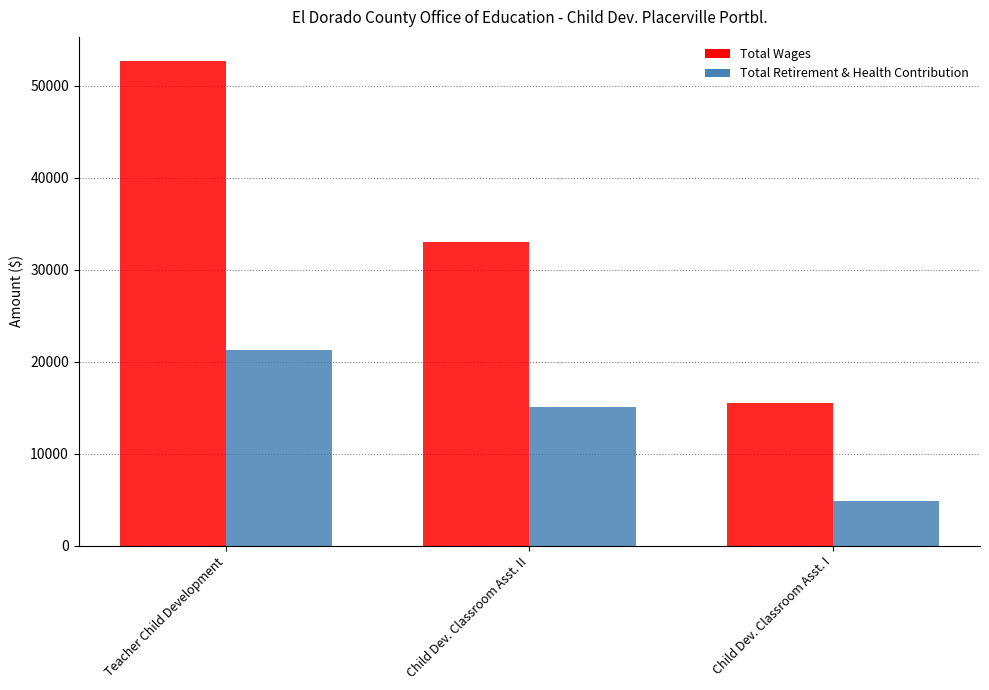

Rank the categories by Total Wages value from highest to lowest.

Teacher Child Development, Child Dev. Classroom Asst. II, Child Dev. Classroom Asst. I